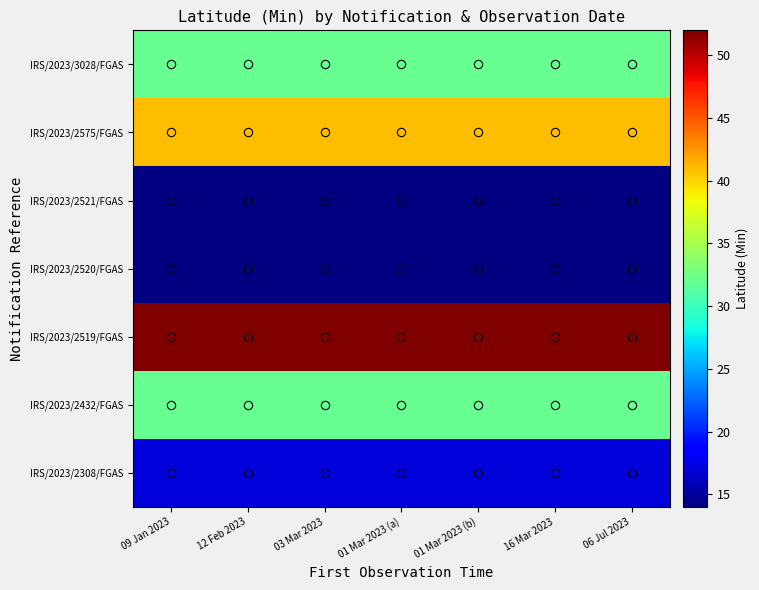

At which category is the sum across all series the highest?

09 Jan 2023